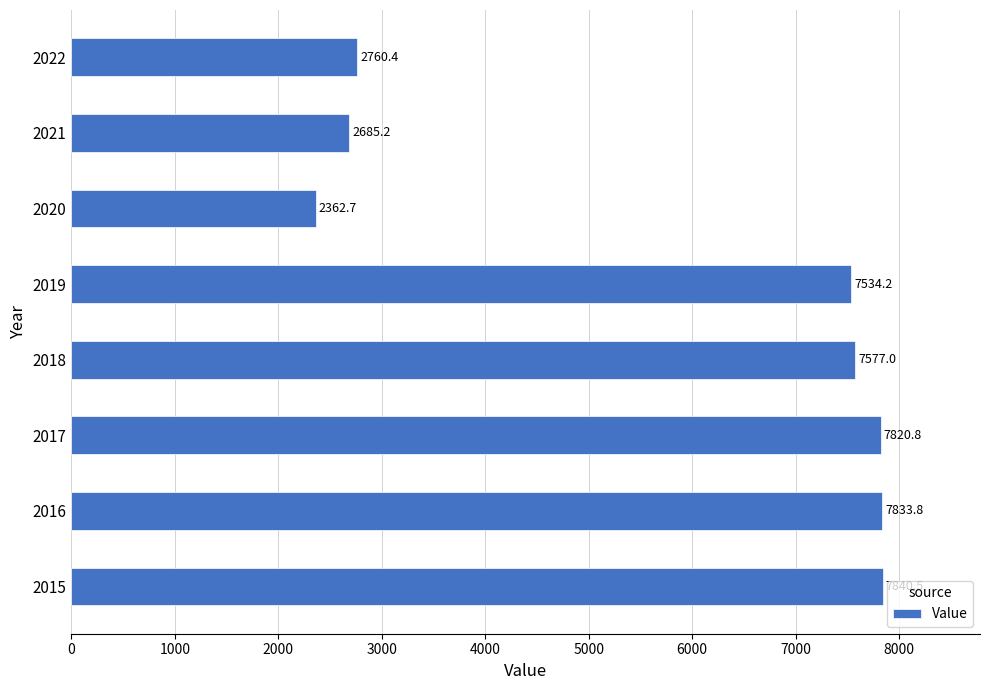

The value at 2015 is 7840.5. True or false?

True